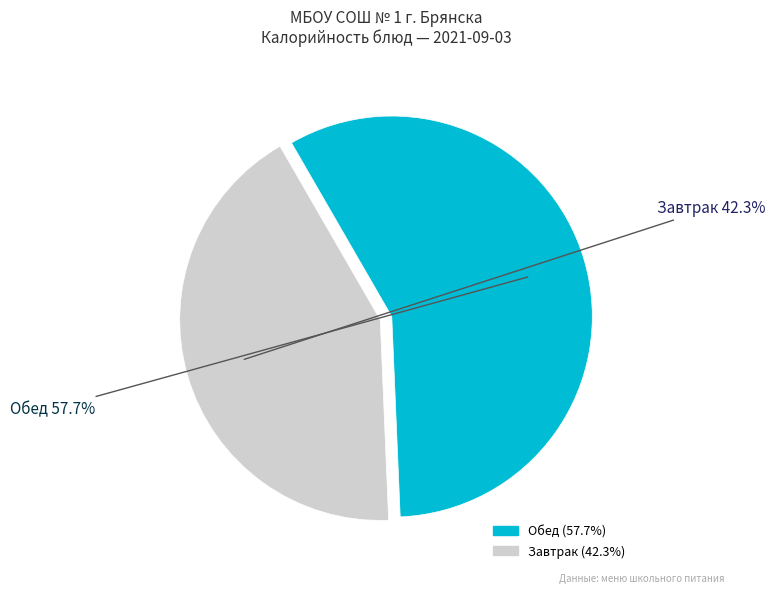

Is there any slice that represents more than half of the pie?

Yes